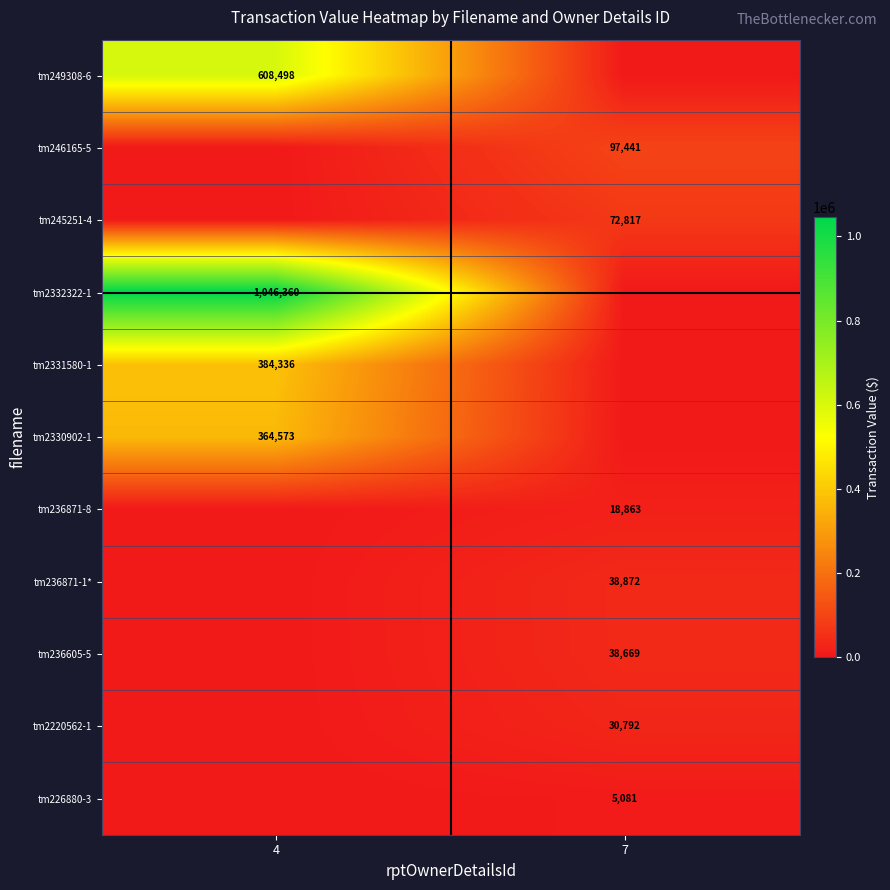

What is the total value across all series at 7?

302535